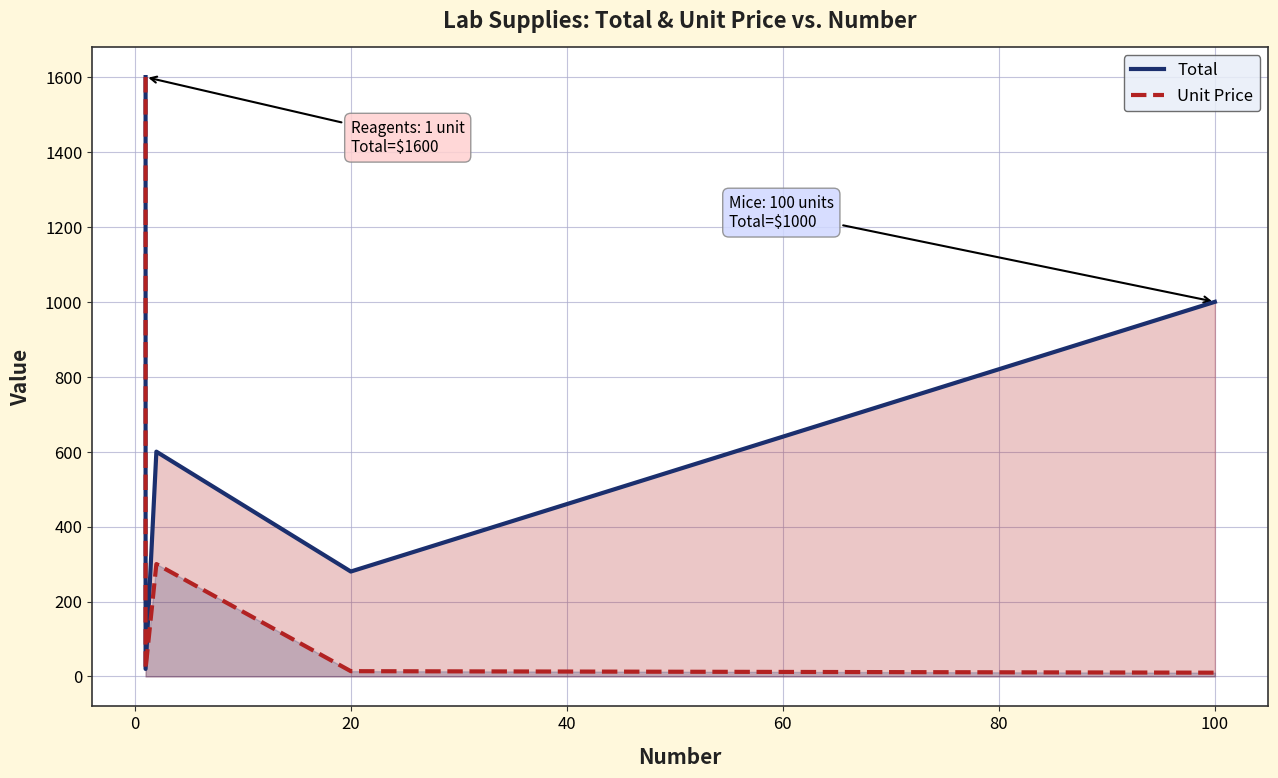

Which has a higher value, 20 or 60?

60